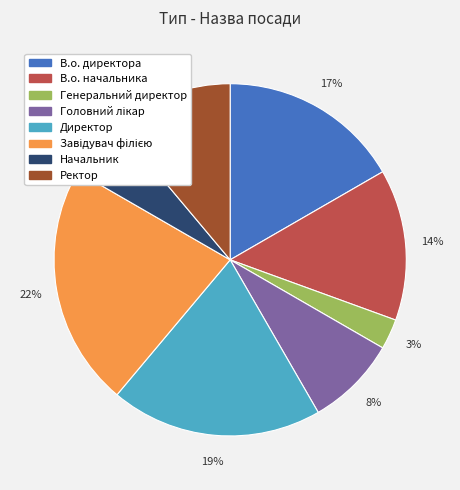

How many slices are in this pie chart?

8